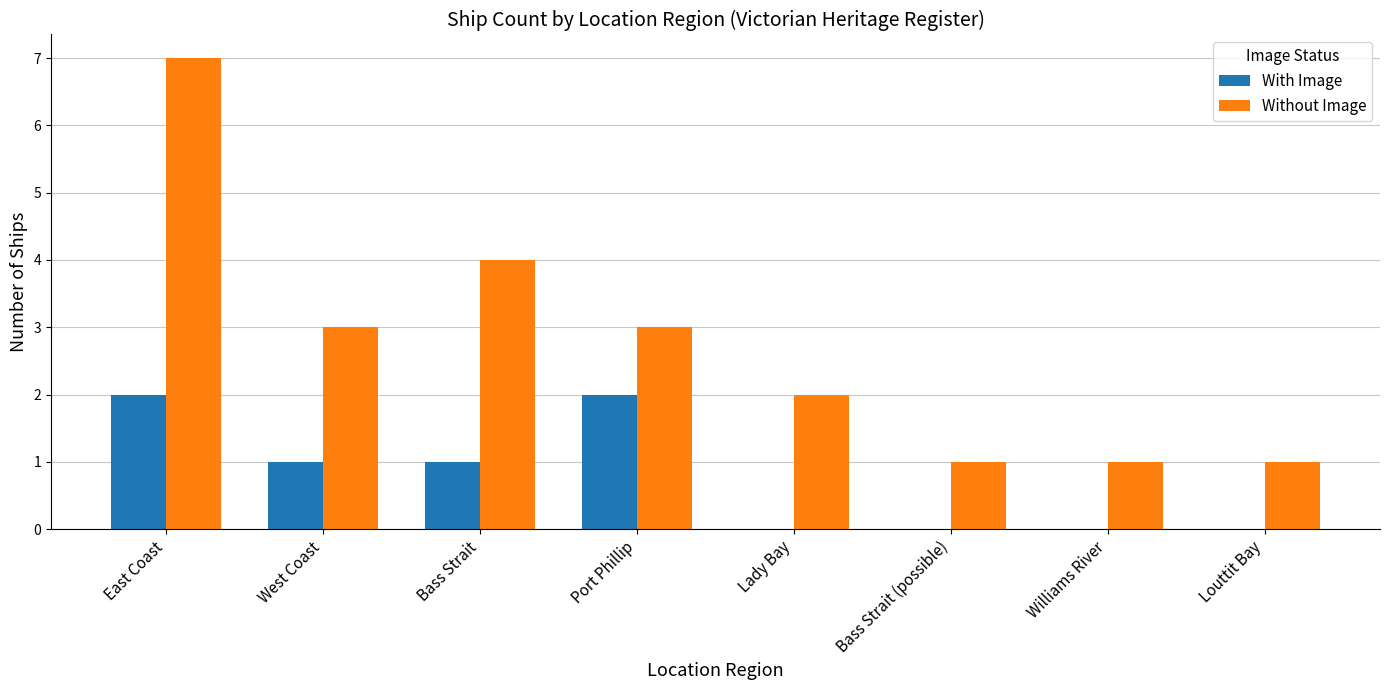

The value of Without Image at West Coast is 5. True or false?

False